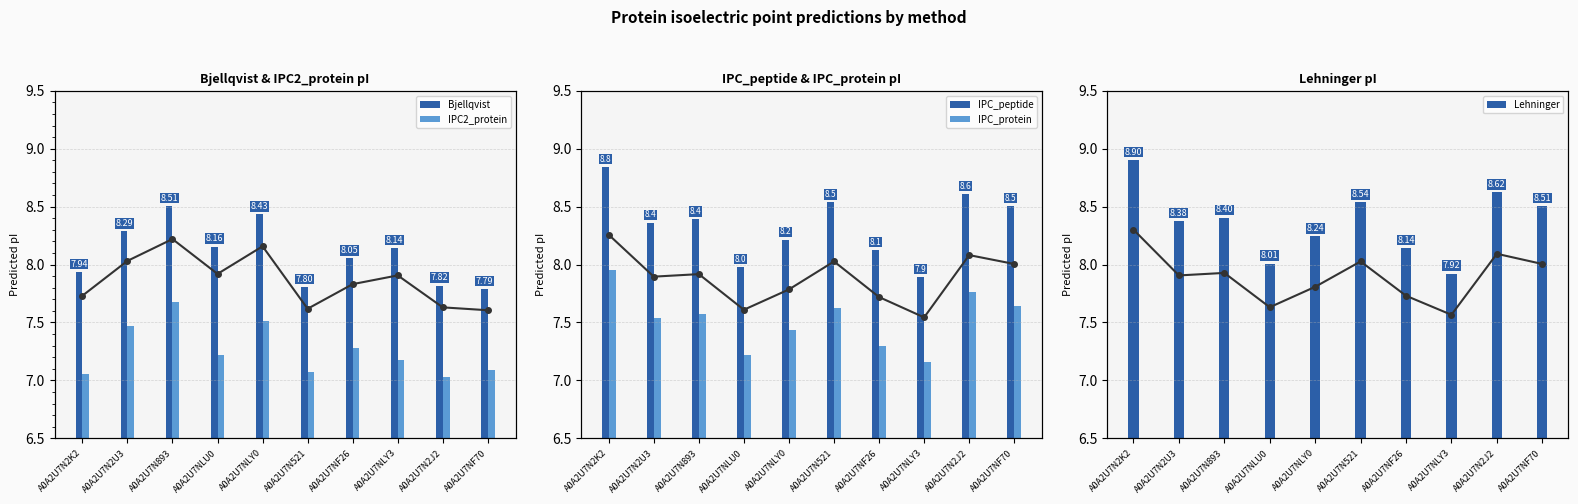

True or false: IPC_protein has a value of 10.4 at A0A2U7N893.

False